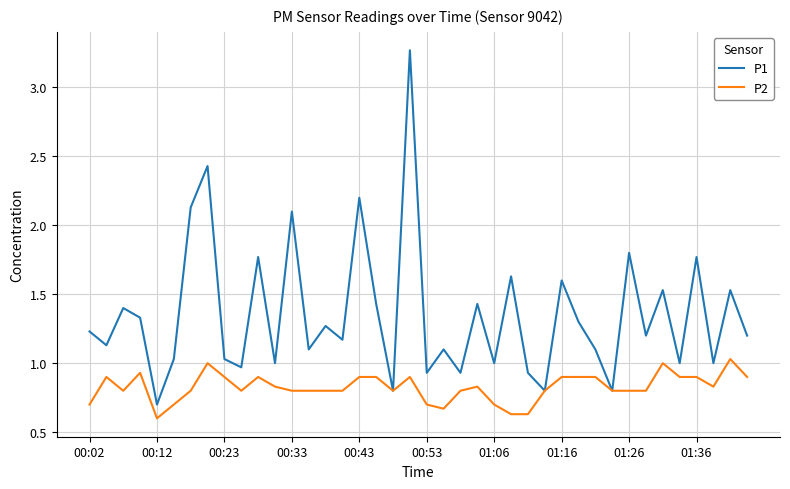

Which series has the largest range (max minus min)?

P1